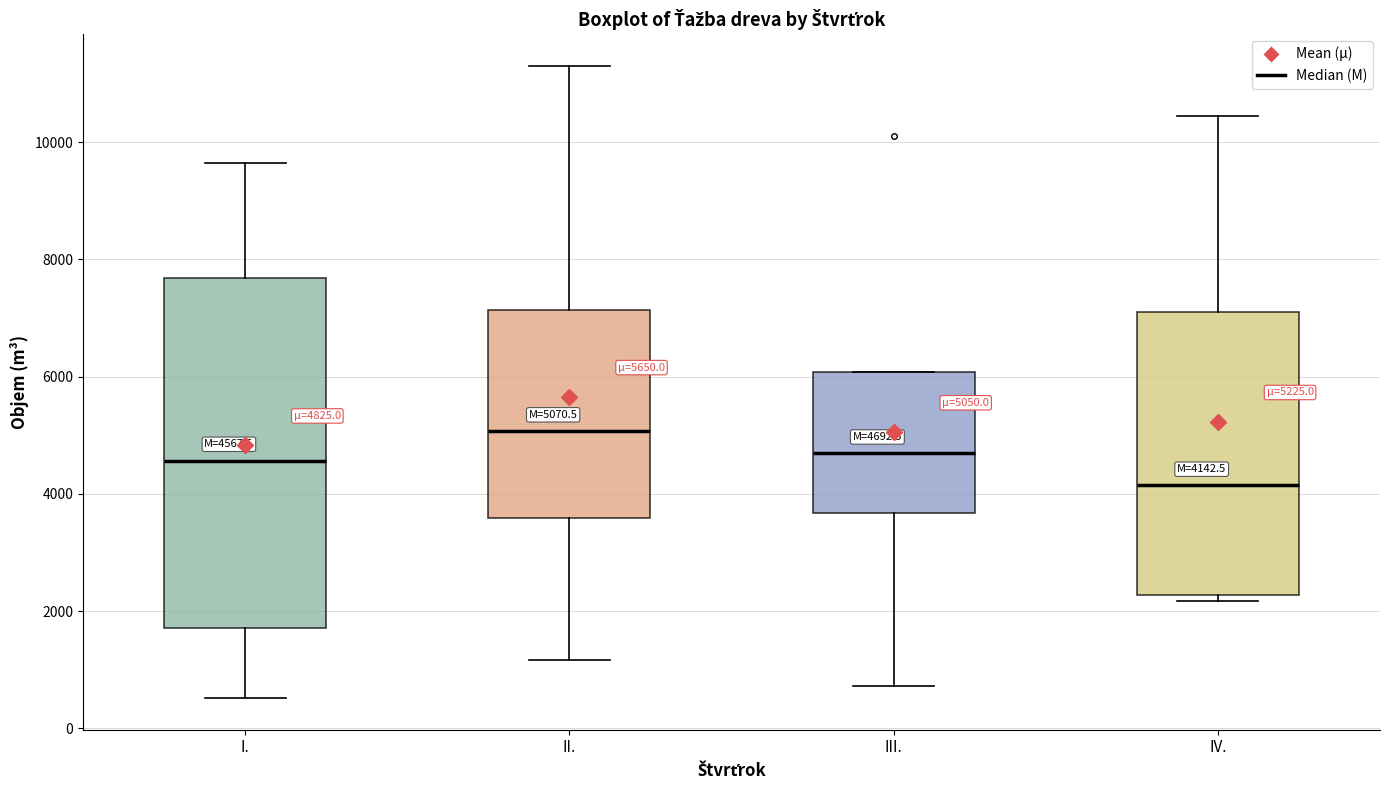

Which box's median line is the lowest?

IV.